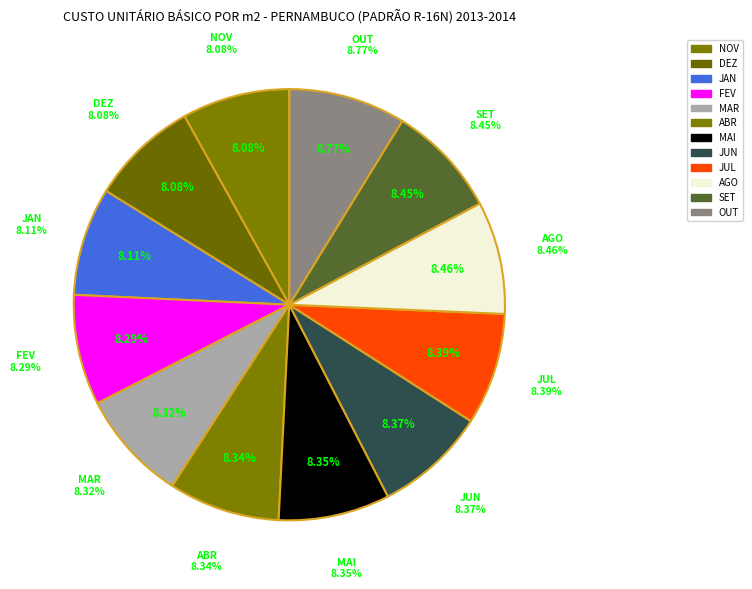

True or false: SET accounts for 8% of the total.

True